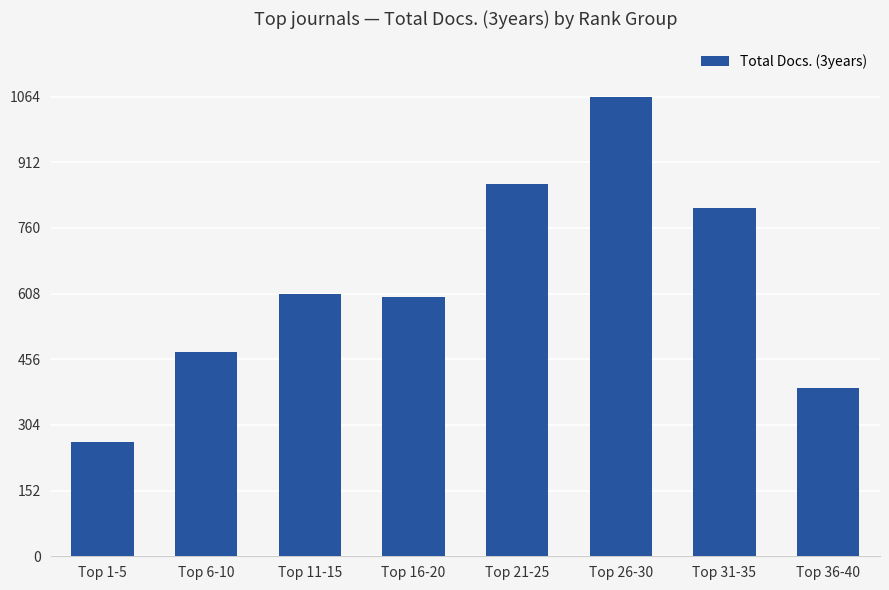

Which category has the lowest value across all series?

Top 1-5